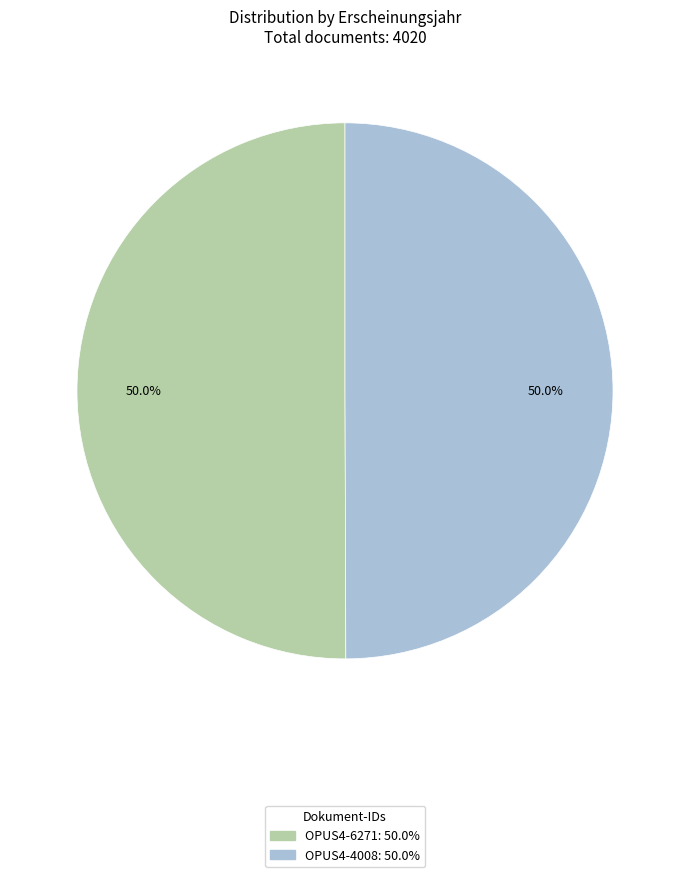

The OPUS4-4008 slice represents 50% of the pie. True or false?

True